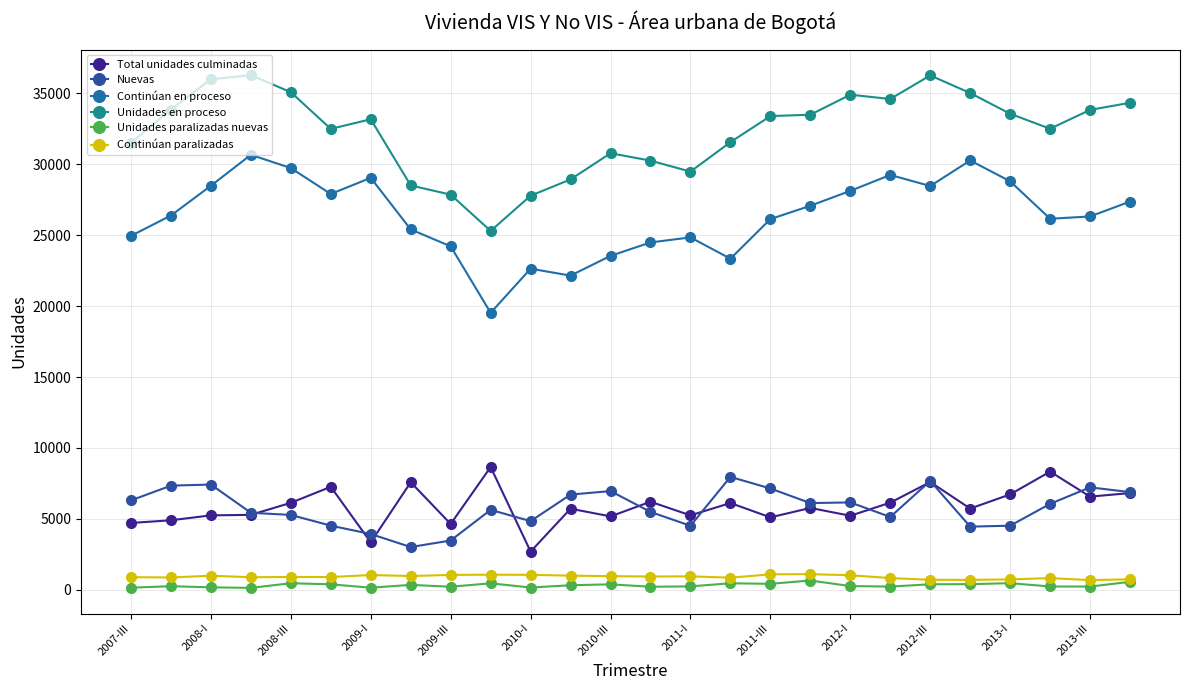

What is the difference between the maximum and minimum values in the Nuevas series?

4947